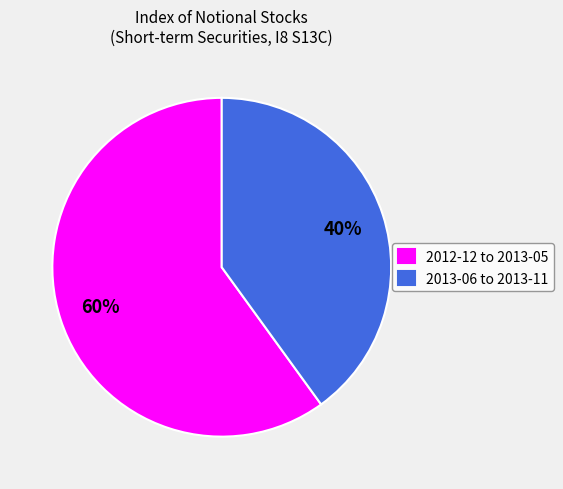

To the nearest percent, what is the average slice percentage?

50%